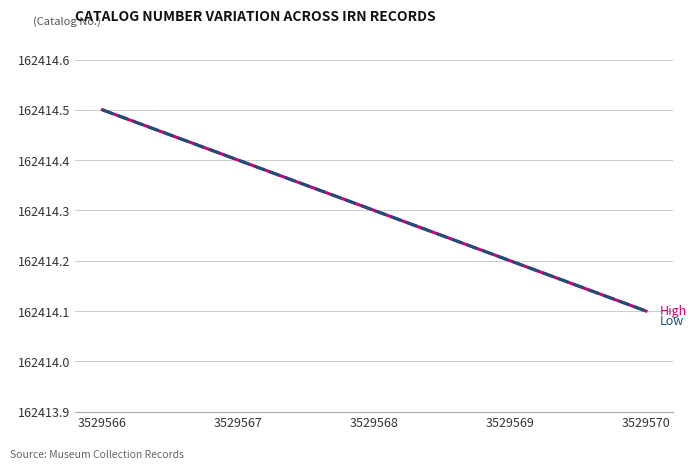

At which category is the sum across all series the highest?

3529566